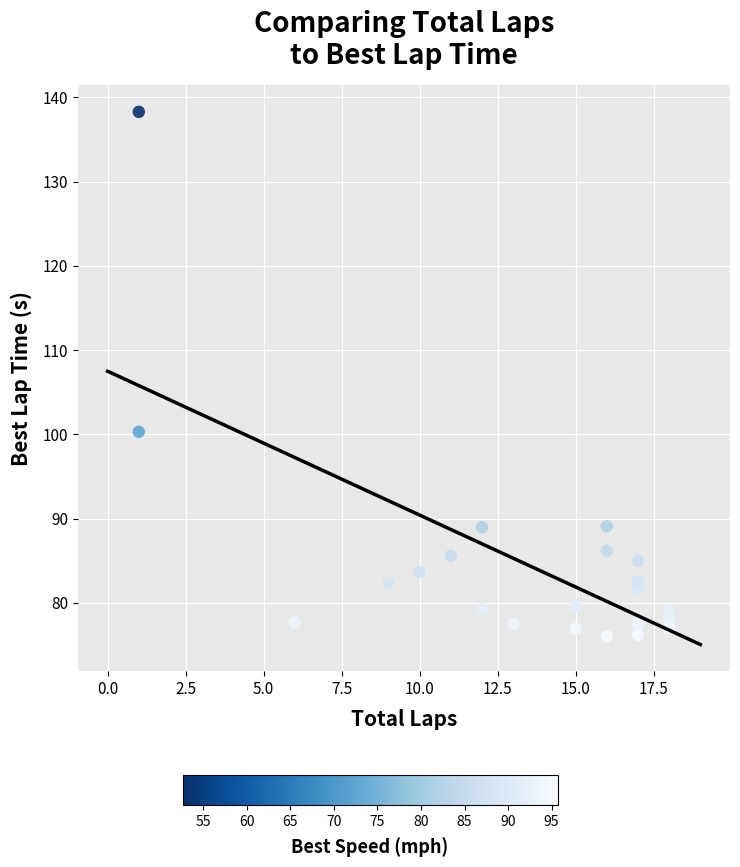

What Y value in the scatter plot is closest to 107?

100.3